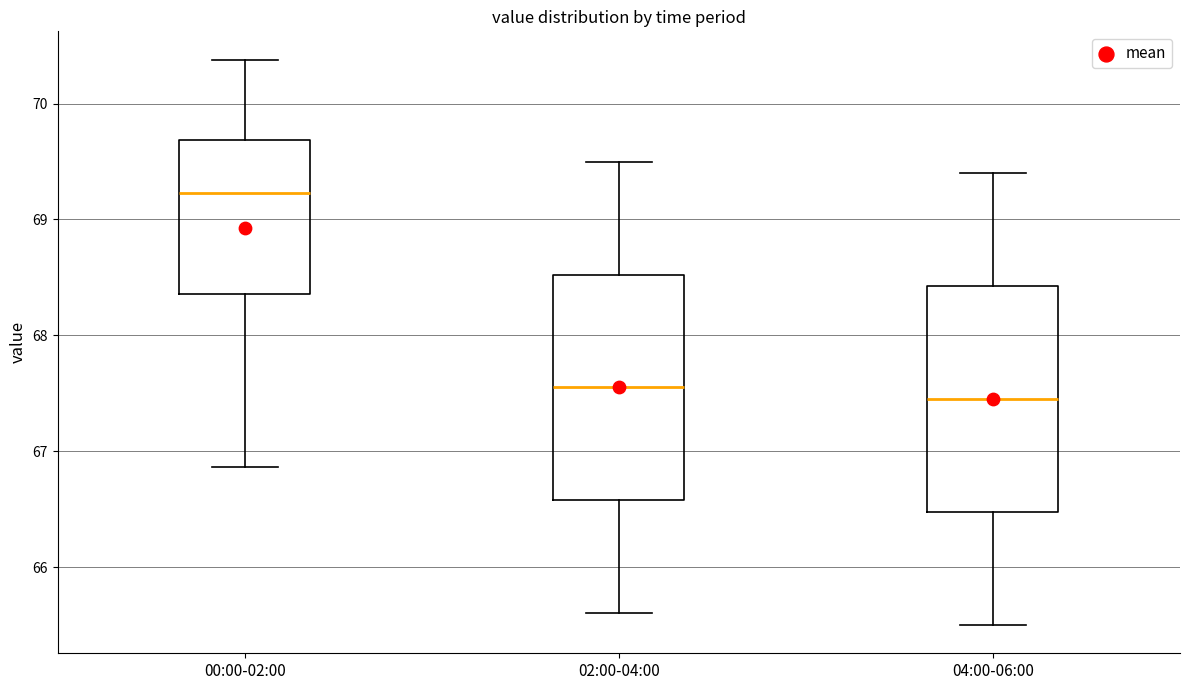

Reading left to right, read every box against the y-axis: the position of its median line, the range the box covers, and the ends of its whiskers. The values are not printed on the chart, so give them approximately, as read against the axis.

00:00-02:00: median 69.2, box 68.4 to 69.7, whiskers 66.9 to 70.4
02:00-04:00: median 67.6, box 66.6 to 68.5, whiskers 65.6 to 69.5
04:00-06:00: median 67.5, box 66.5 to 68.4, whiskers 65.5 to 69.4